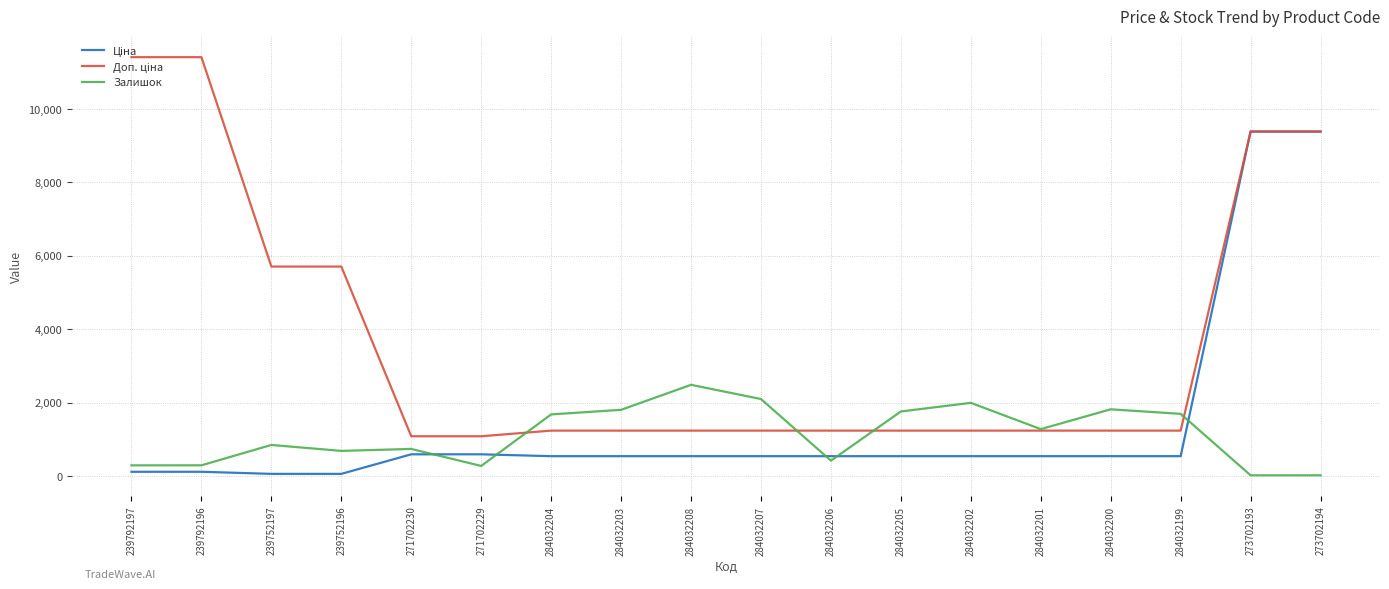

What is the spread (max minus min) of values at 284032201?

737.0